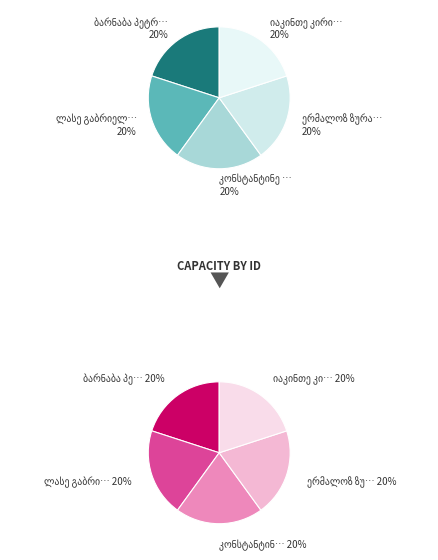

Count the number of slices in the pie.

5